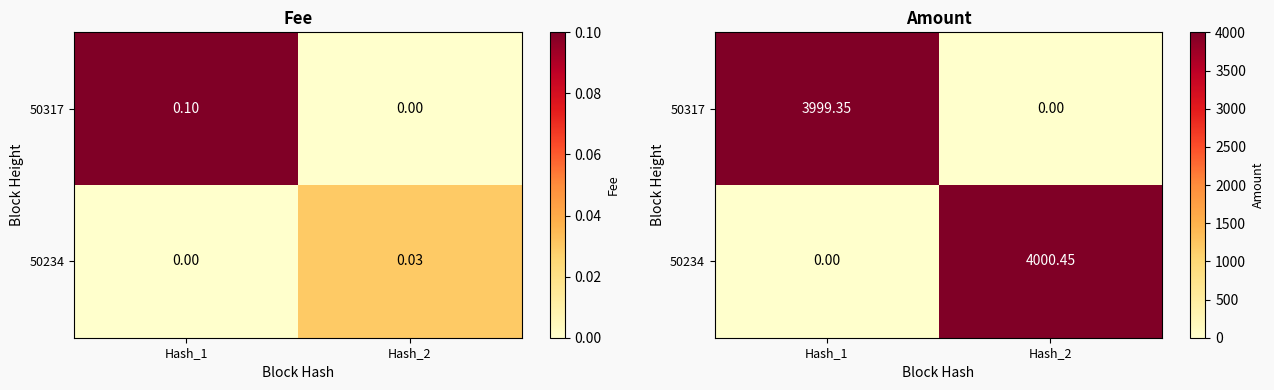

Rank the categories by 50234 value from highest to lowest.

Hash_2, Hash_1